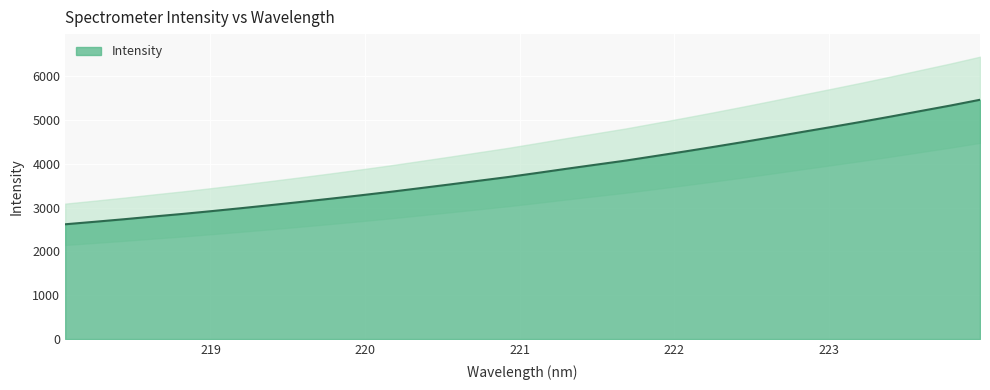

Rank the categories by value from highest to lowest.

223.9802, 223.7895, 223.5987, 223.408, 223.2172, 223.0264, 222.8355, 222.6447, 222.4538, 222.263, 222.0721, 221.8812, 221.6902, 221.4993, 221.3083, 221.1174, 220.9264, 220.7354, 220.5444, 220.3533, 220.1623, 219.9712, 219.7801, 219.589, 219.3979, 219.2067, 219.0156, 218.8244, 218.6332, 218.442, 218.2508, 218.0596